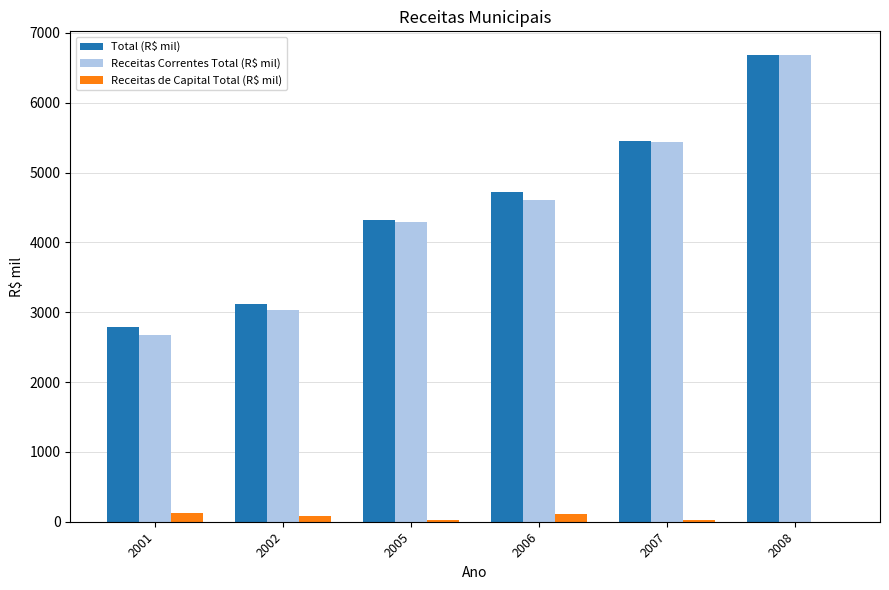

What is the sum of all Receitas Correntes Total (R$ mil) values?

26725